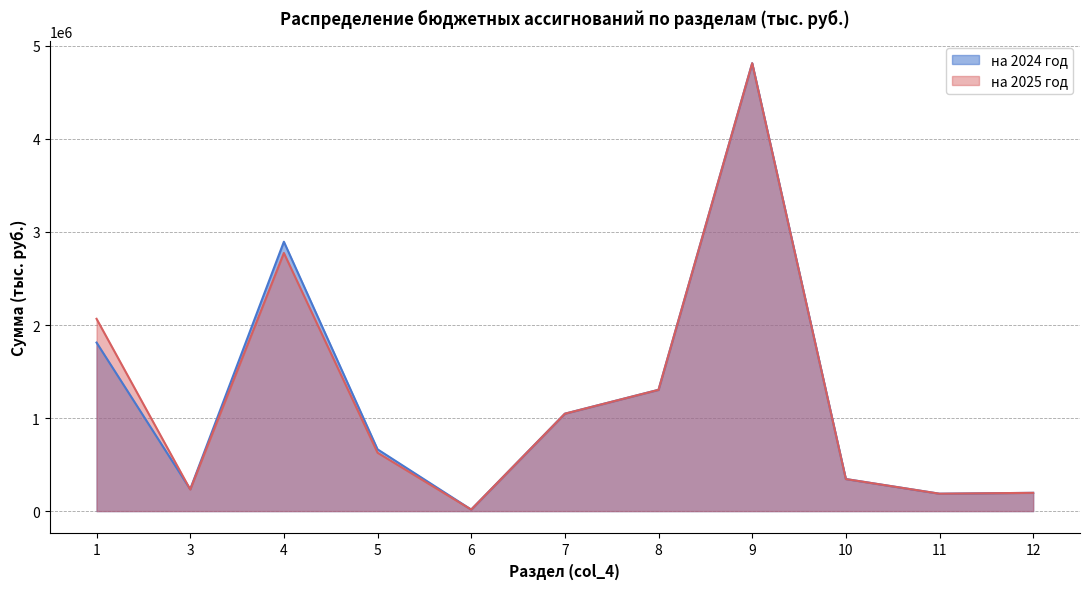

At which category does на 2024 год (тыс.руб.) reach its first local peak?

4